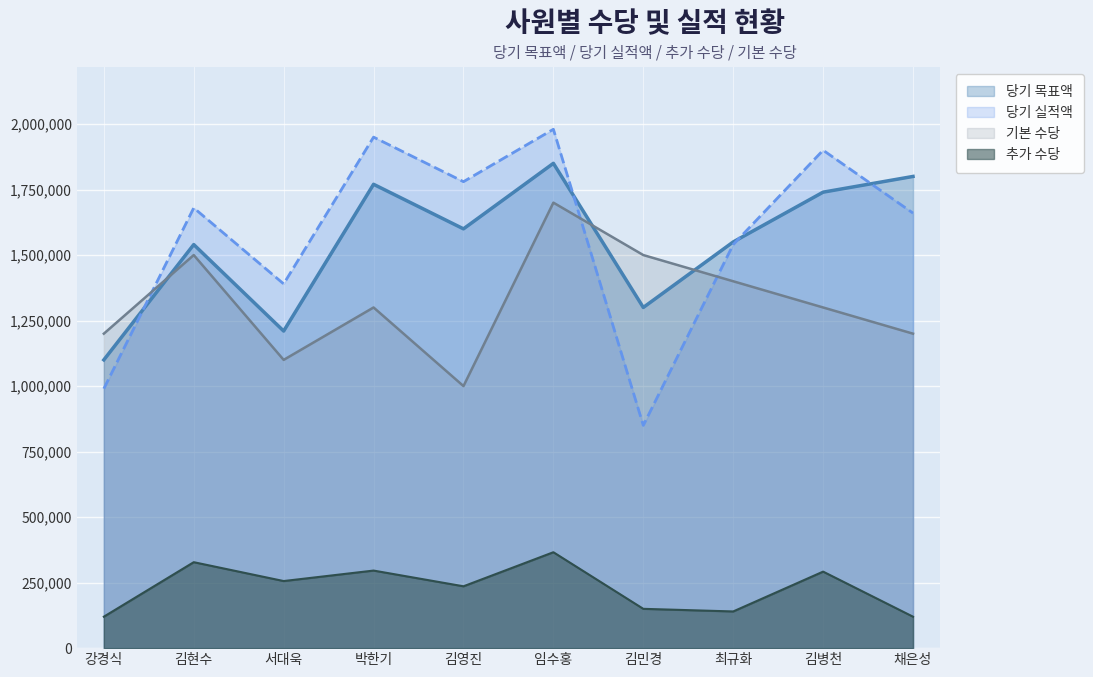

What is the average value of the 당기 목표액 series?

1546000